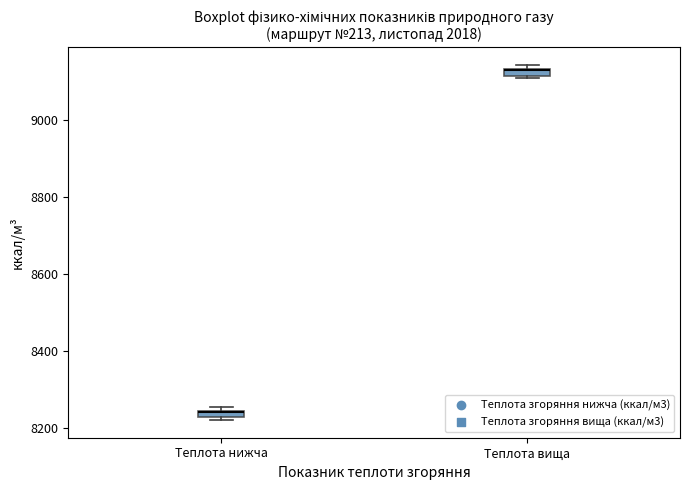

Where is the upper edge of the box for Теплота вища on the y-axis? The values are not printed on the chart, so give them approximately, as read against the axis.

9140